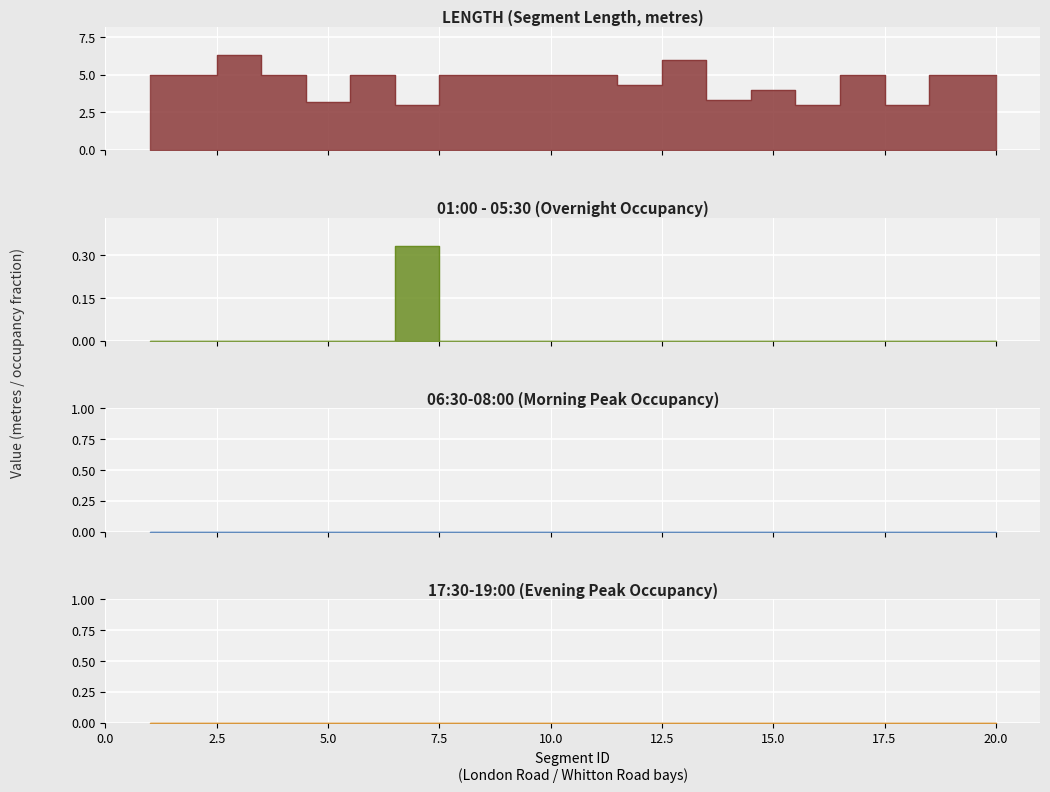

Between 5 and 6, which series saw the biggest shift?

LENGTH